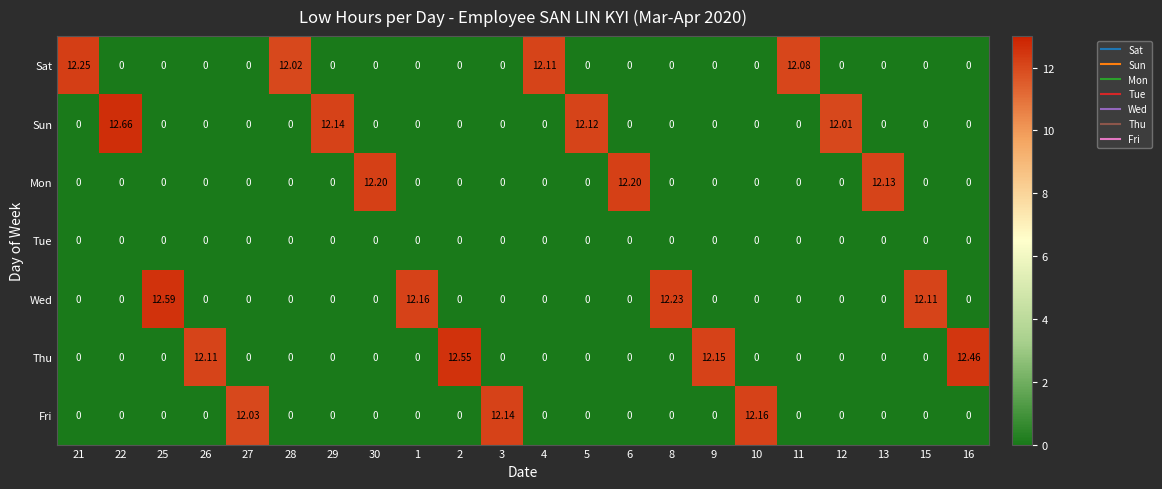

List the series in order of their peak value, highest first.

Sun, Wed, Thu, Sat, Mon, Fri, Tue